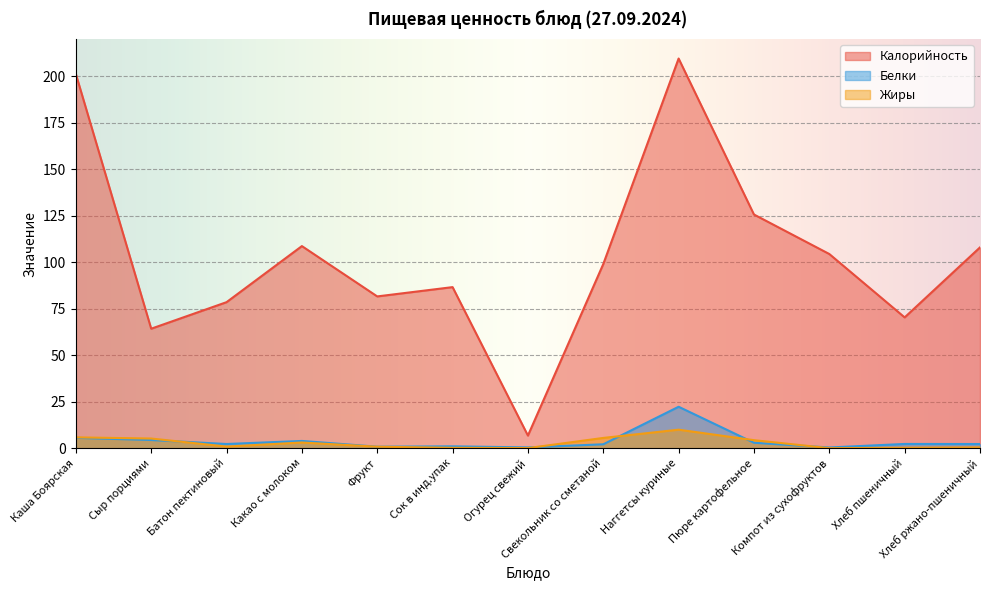

Reading left to right, list all the values displayed in this chart.

Калорийность: 201.2	64.2	78.5	108.7	81.6	86.6	6.8	99.0	209.5	125.6	104.4	70.3	108.0
Белки: 5.6	4.4	2.2	3.9	0.8	1.0	0.4	2.1	22.3	2.9	0.4	2.3	2.2
Жиры: 5.8	5.2	0.9	3.1	0.8	0.2	0.1	5.5	9.9	4.3	0.0	0.2	0.4